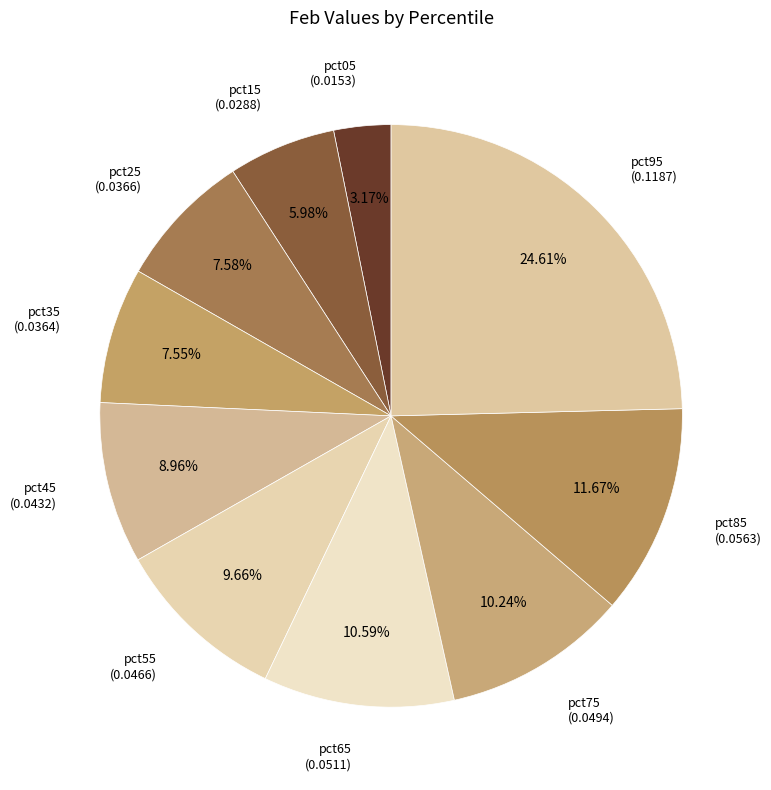

Which category has the smallest portion of the pie?

pct05